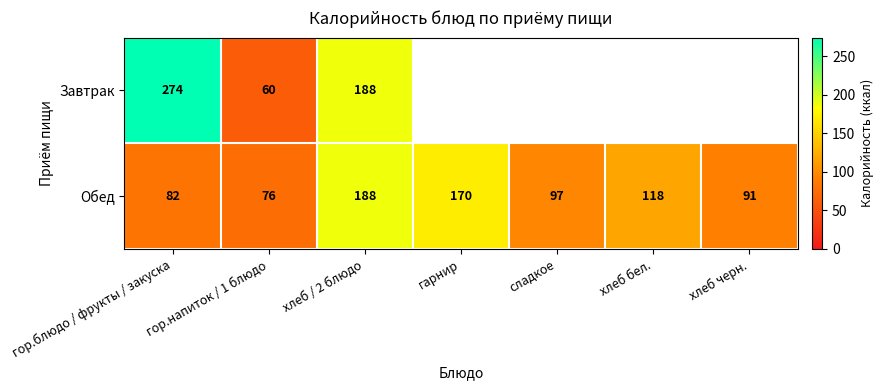

What is the difference between the maximum and minimum values in the Обед series?

112